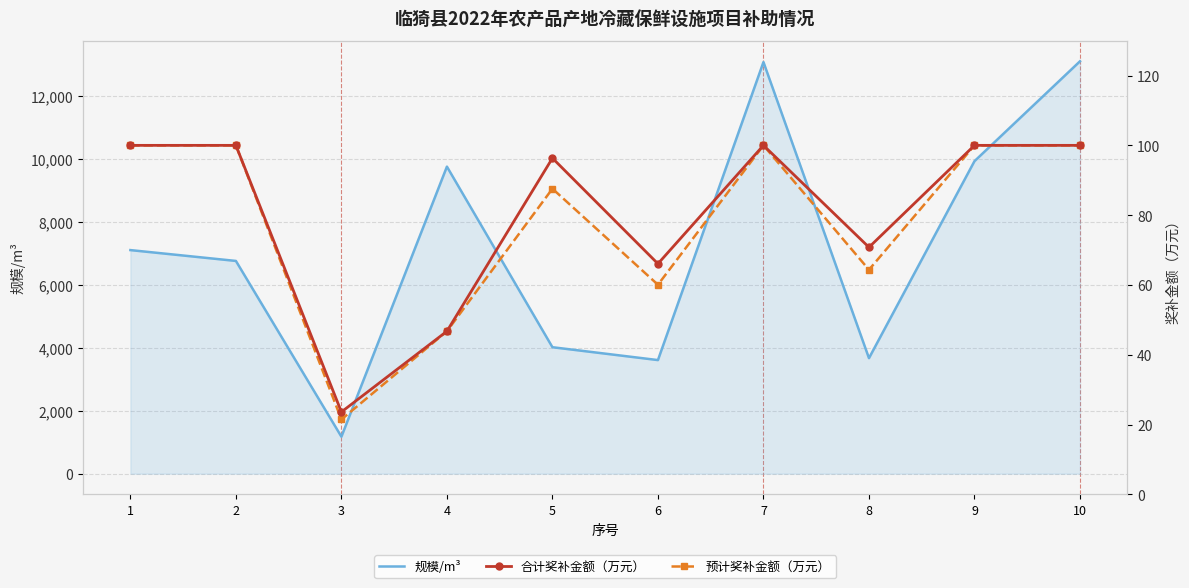

Reading right to left, transcribe all the data shown in this chart.

规模/m³: 13094.1	9923.1	3668.7	13068.9	3607.3	4015.7	9749.5	1174.7	6755.3	7099.4
合计奖补金额（万元）: 100.0	100.0	70.8	100.0	66.1	96.3	46.7	23.6	100.0	100.0
预计奖补金额（万元）: 100.0	100.0	64.3	100.0	60.1	87.6	46.7	21.4	100.0	100.0